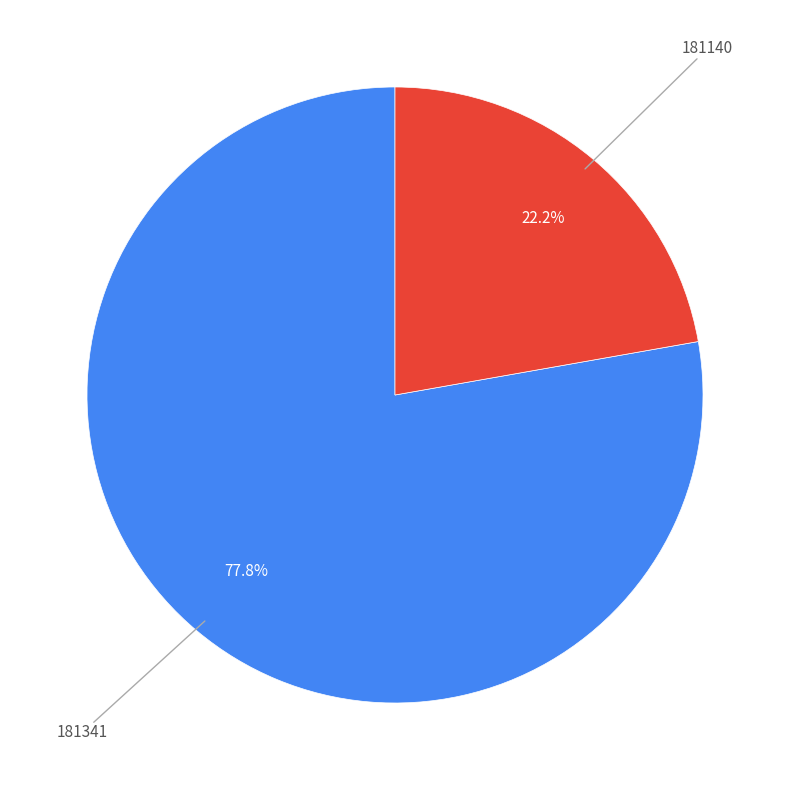

Does 181341 account for over 50% of the chart?

Yes